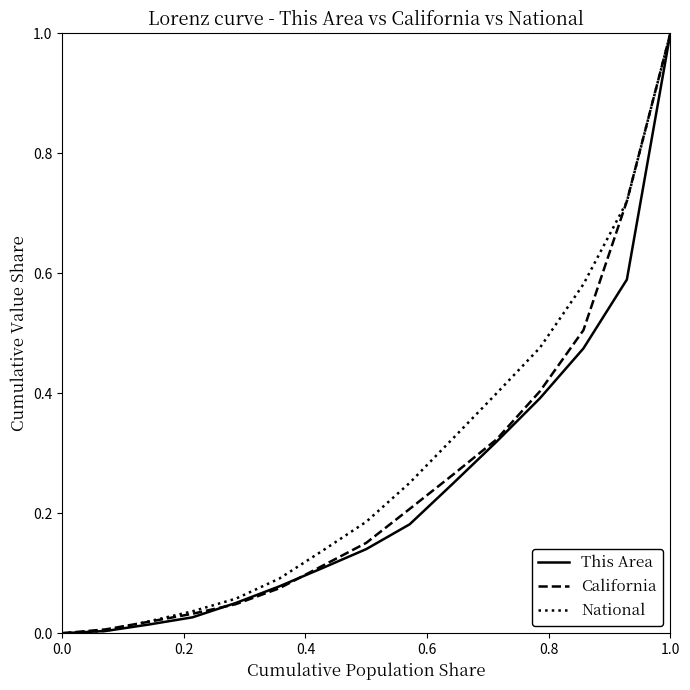

What is the greatest value displayed?

1.0